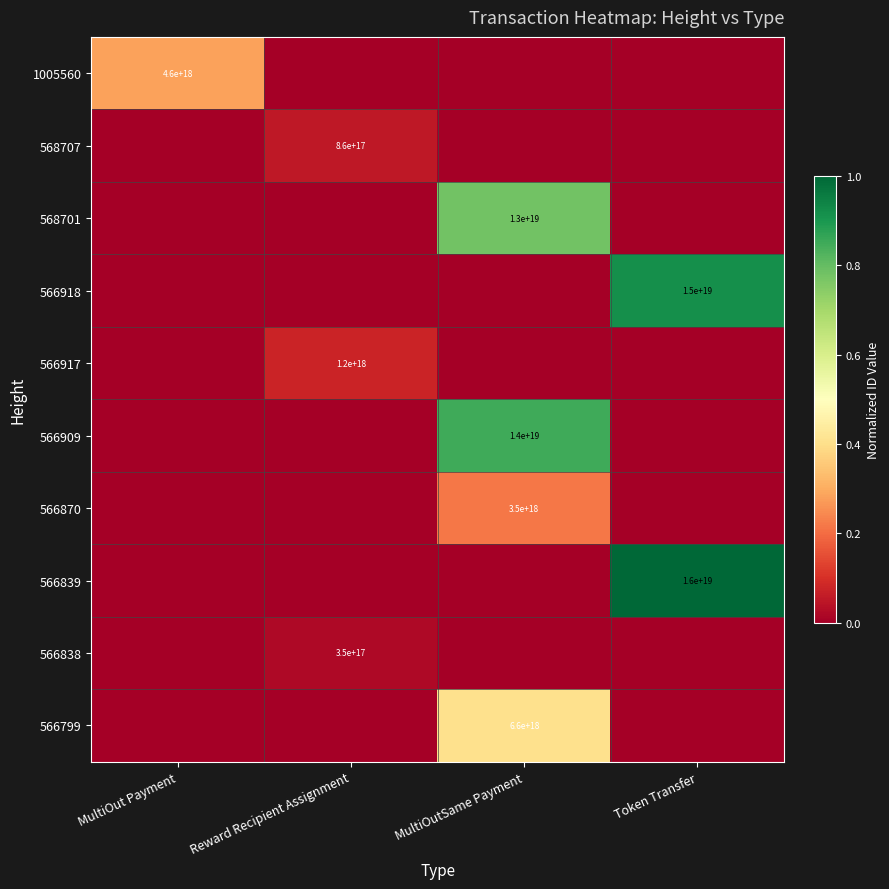

True or false: 566799 has a value of 6600000000000000000 at MultiOutSame Payment.

True